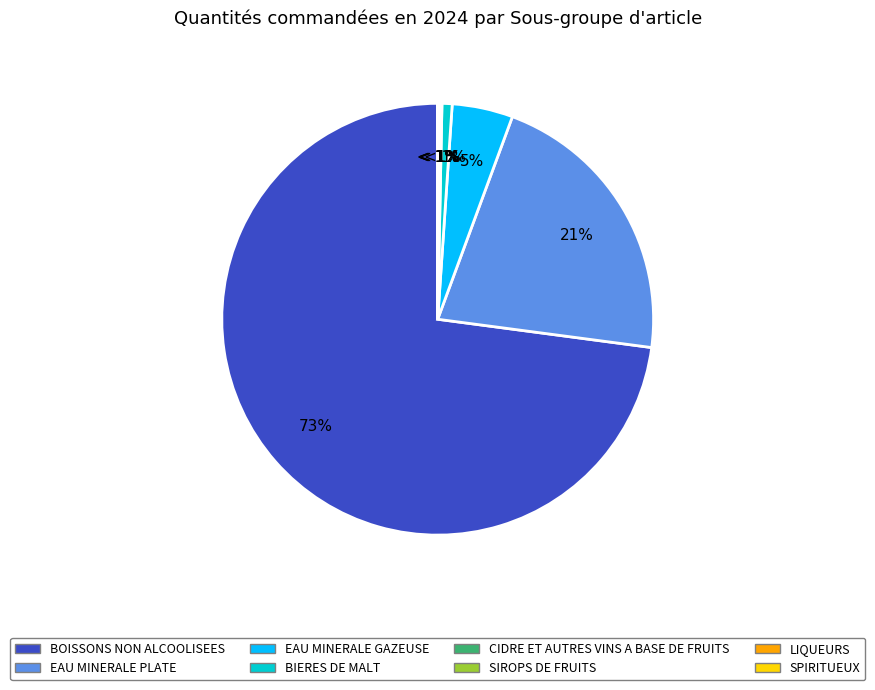

What percentage is the BOISSONS NON ALCOOLISEES slice, to the nearest percent?

73%